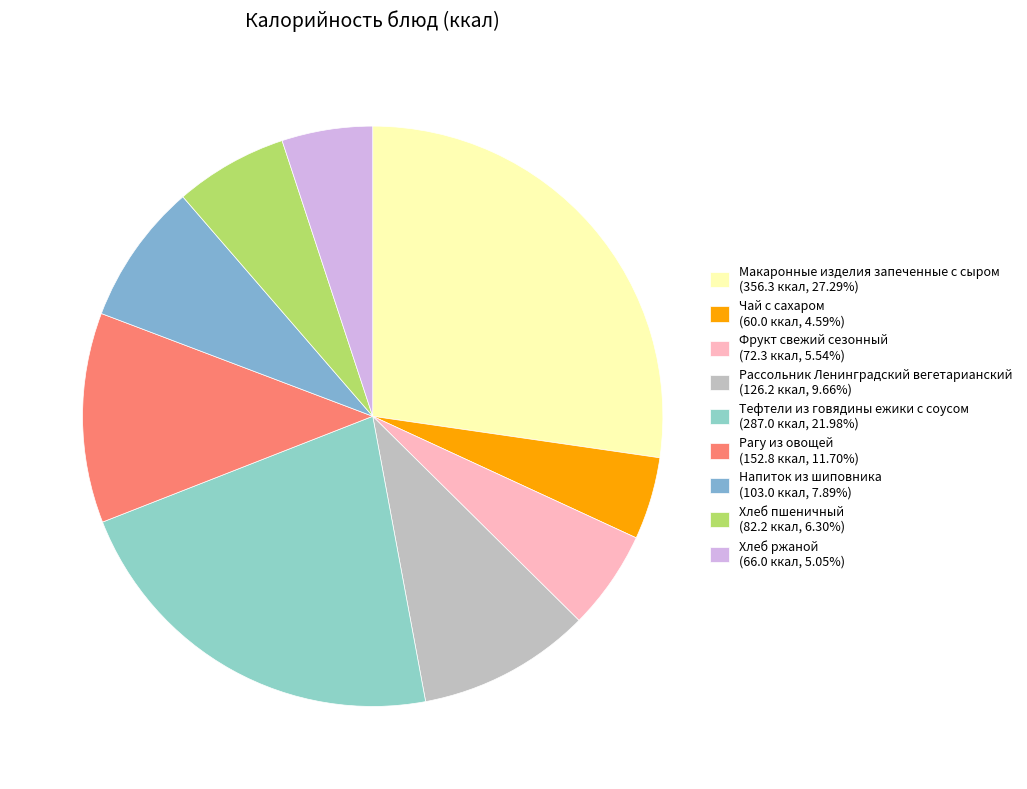

Rank the categories by value from lowest to highest.

Чай с сахаром, Хлеб ржаной, Фрукт свежий сезонный, Хлеб пшеничный, Напиток из шиповника, Рассольник Ленинградский вегетарианский, Рагу из овощей, Тефтели из говядины ежики с соусом, Макаронные изделия запеченные с сыром